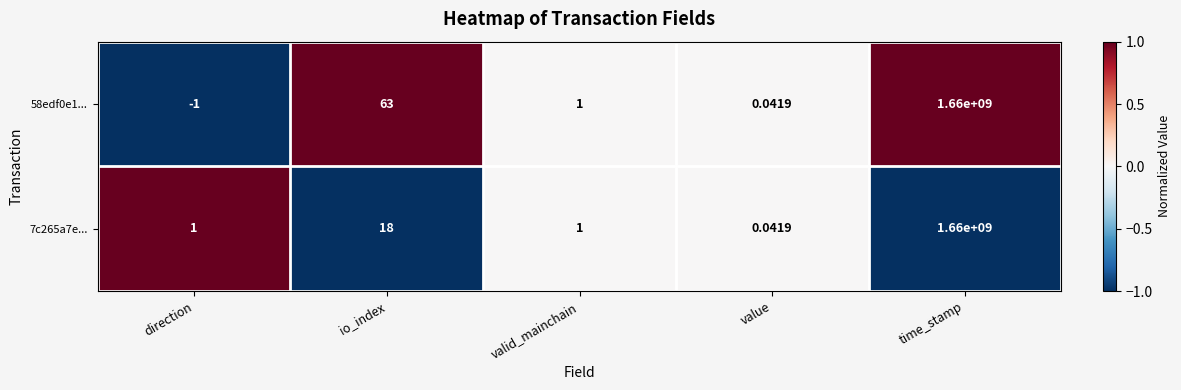

At which category does the chart reach its minimum across all series?

direction